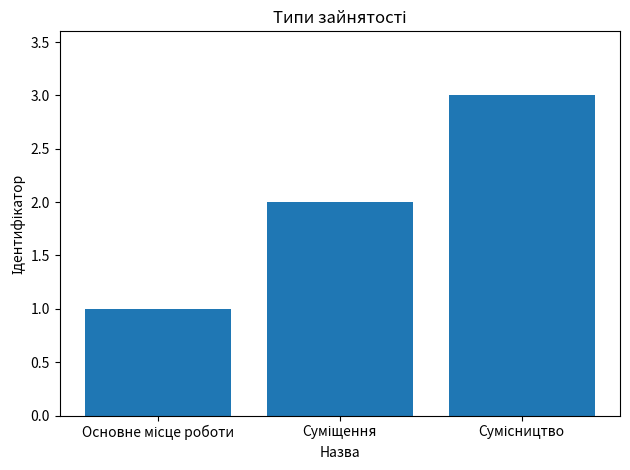

What is the sum of all values?

6